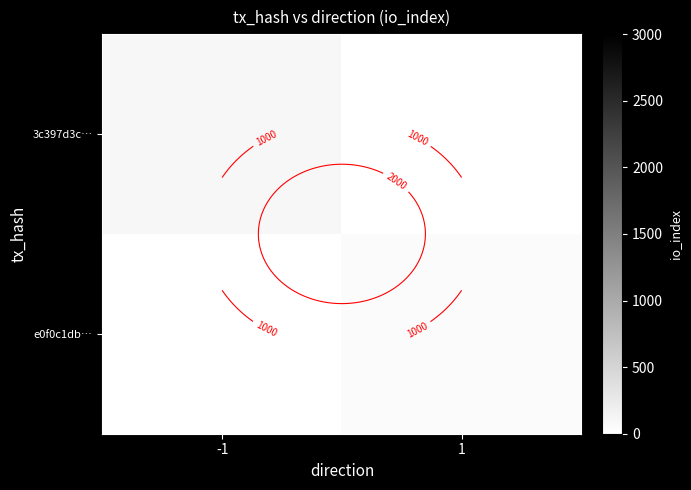

What is the maximum value shown in the chart?

102